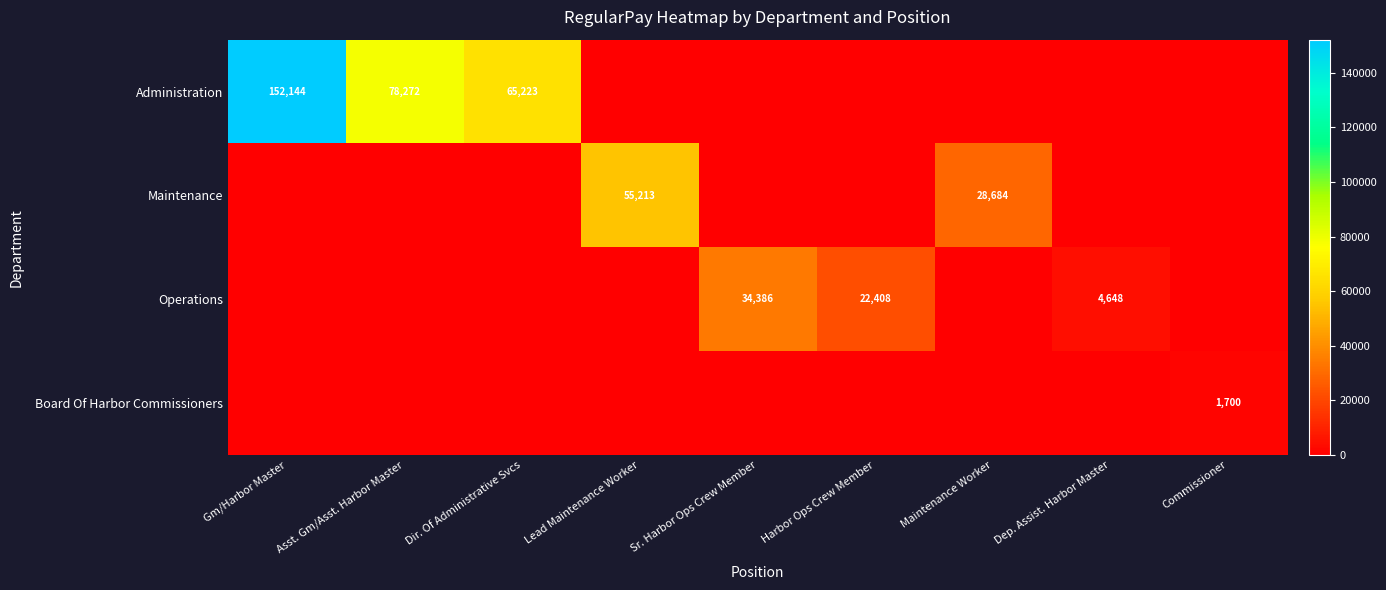

Between Maintenance Worker and Gm/Harbor Master, which is larger?

Gm/Harbor Master